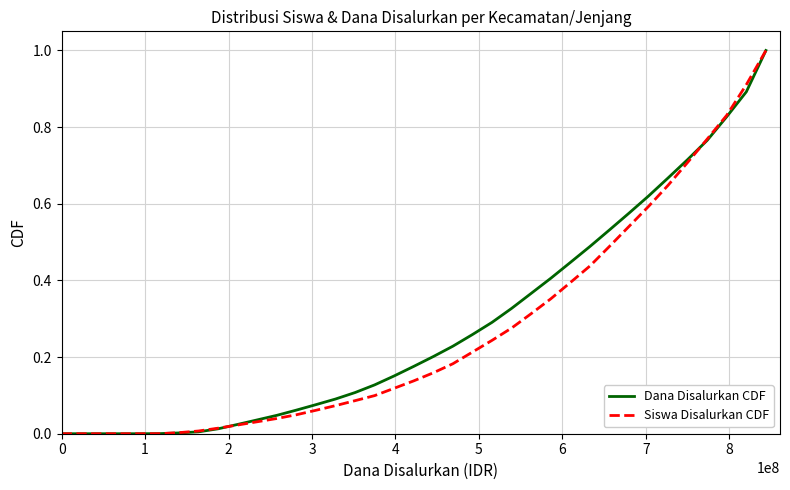

How many intersections are there between Siswa Disalurkan CDF and Dana Disalurkan CDF?

3